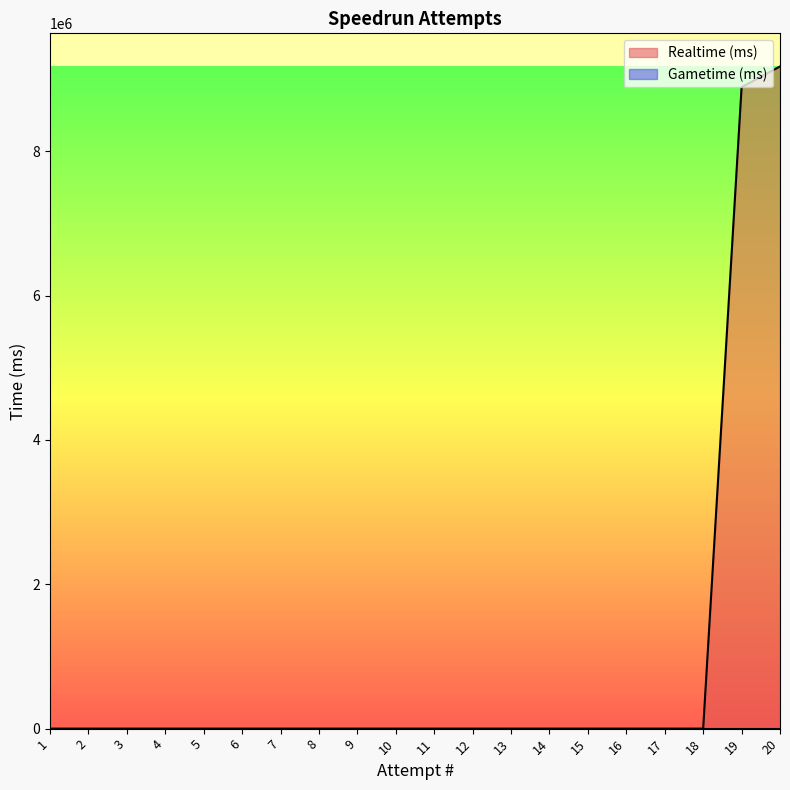

True or false: the data has more than 1 interior local peaks.

False